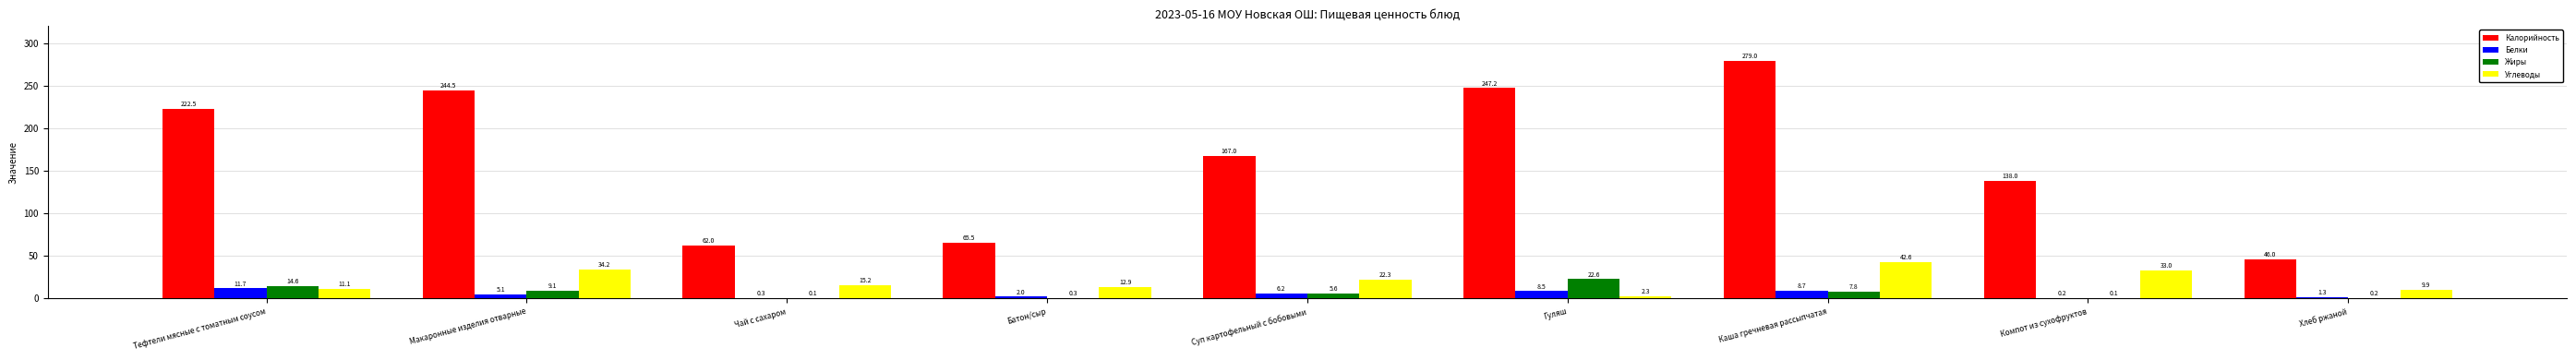

Which series changed the most between Гуляш and Компот из сухофруктов?

Калорийность